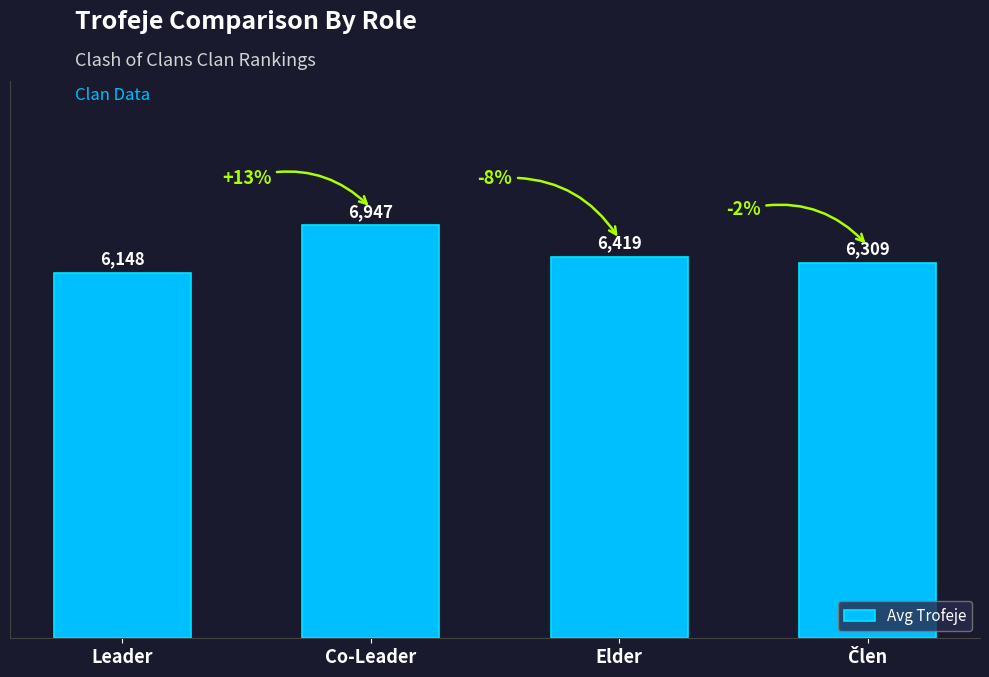

How many bars are there in total?

4